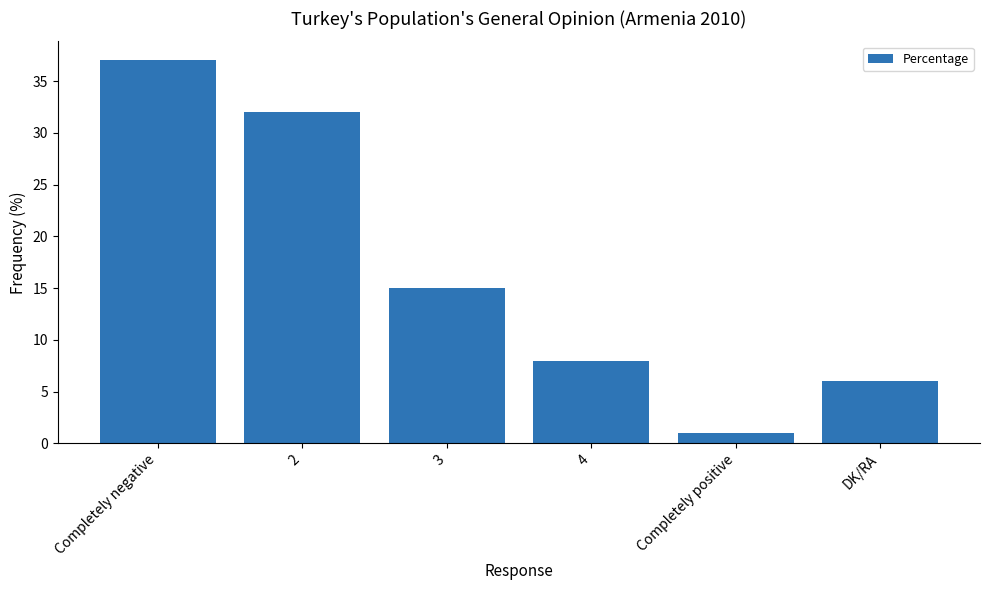

Reading left to right, what are all the values shown in this chart?

Completely negative=37	2=32	3=15	4=8	Completely positive=1	DK/RA=6